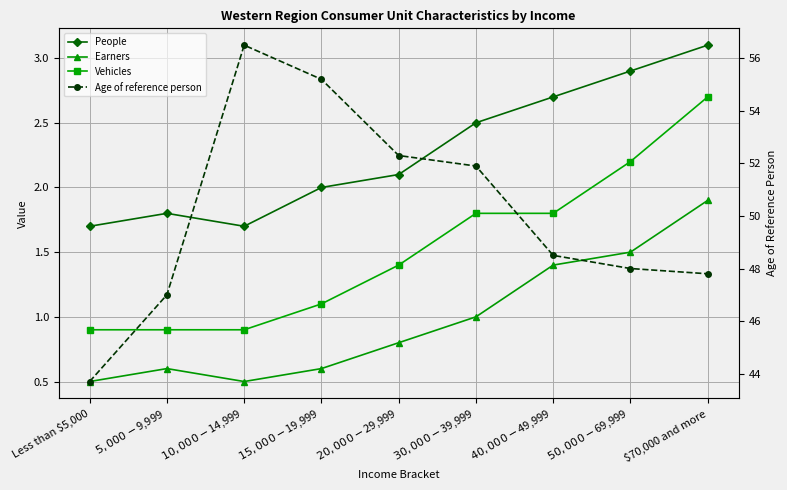

The value of Earners at $50,000-$69,999 is 0.6. True or false?

False